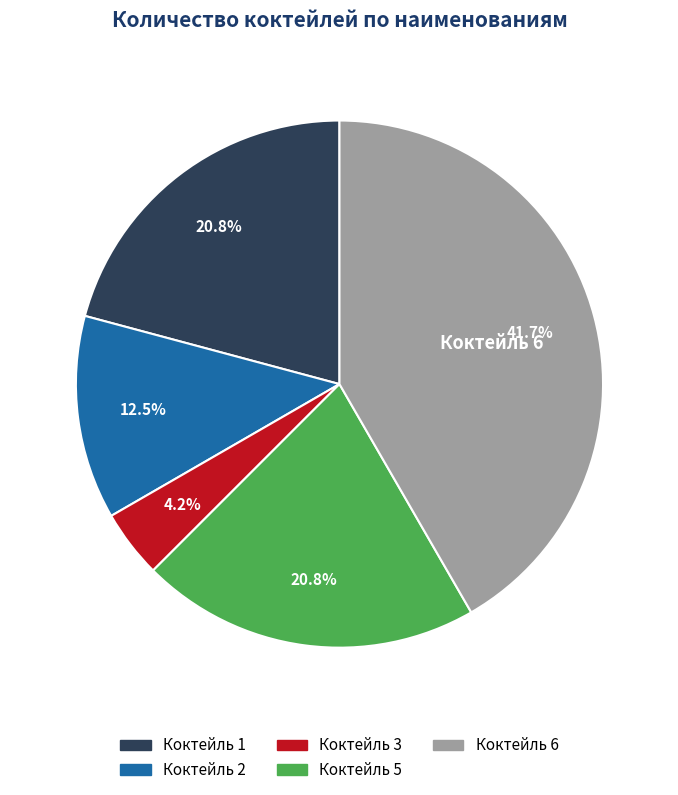

Which slice is the largest?

Коктейль 6